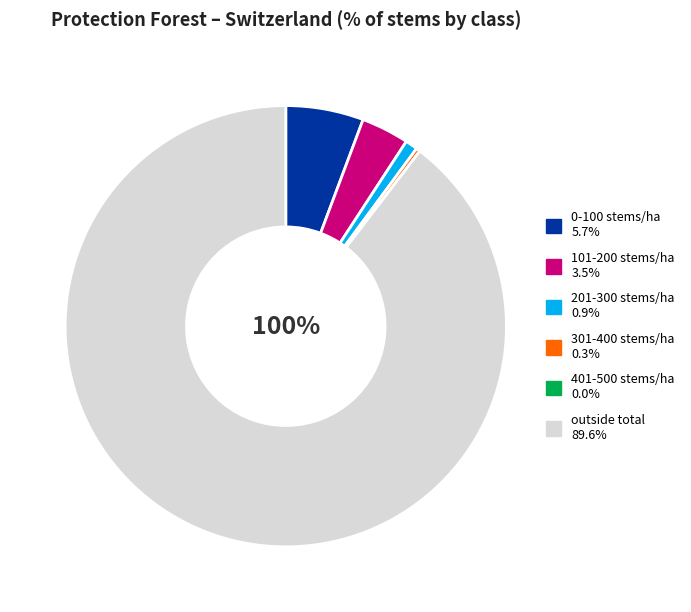

What is the total percentage of 0-100 stems/ha and 201-300 stems/ha?

6.6%